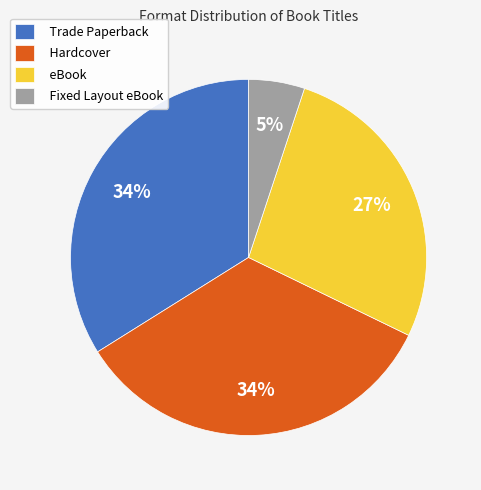

Does Trade Paperback represent more than half of the total?

No